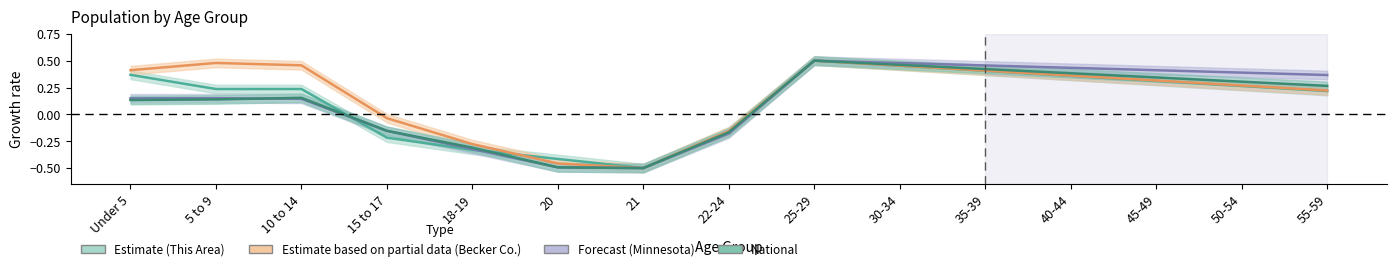

Reading left to right, extract all data points from this chart.

This Area: Under 5=0.4	5 to 9=0.2	10 to 14=0.2	15 to 17=-0.2	18-19=-0.3	20=-0.4	21=-0.5	22-24=-0.2	25-29=0.5	30-34=0.5	35-39=0.4	40-44=0.4	45-49=0.3	50-54=0.3	55-59=0.2
Becker County: Under 5=0.4	5 to 9=0.5	10 to 14=0.5	15 to 17=-0.0	18-19=-0.3	20=-0.5	21=-0.5	22-24=-0.2	25-29=0.5	30-34=0.5	35-39=0.4	40-44=0.4	45-49=0.3	50-54=0.3	55-59=0.2
Minnesota: Under 5=0.1	5 to 9=0.2	10 to 14=0.1	15 to 17=-0.2	18-19=-0.3	20=-0.5	21=-0.5	22-24=-0.2	25-29=0.5	30-34=0.5	35-39=0.5	40-44=0.4	45-49=0.4	50-54=0.4	55-59=0.4
National: Under 5=0.1	5 to 9=0.1	10 to 14=0.2	15 to 17=-0.2	18-19=-0.3	20=-0.5	21=-0.5	22-24=-0.2	25-29=0.5	30-34=0.5	35-39=0.4	40-44=0.4	45-49=0.3	50-54=0.3	55-59=0.3